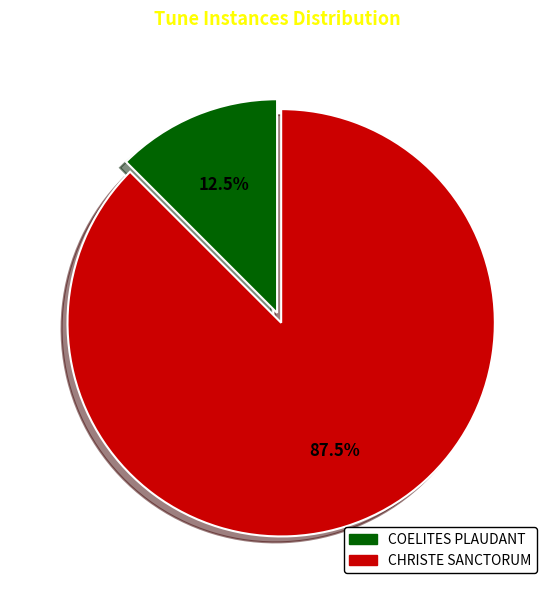

Count the number of slices in the pie.

2